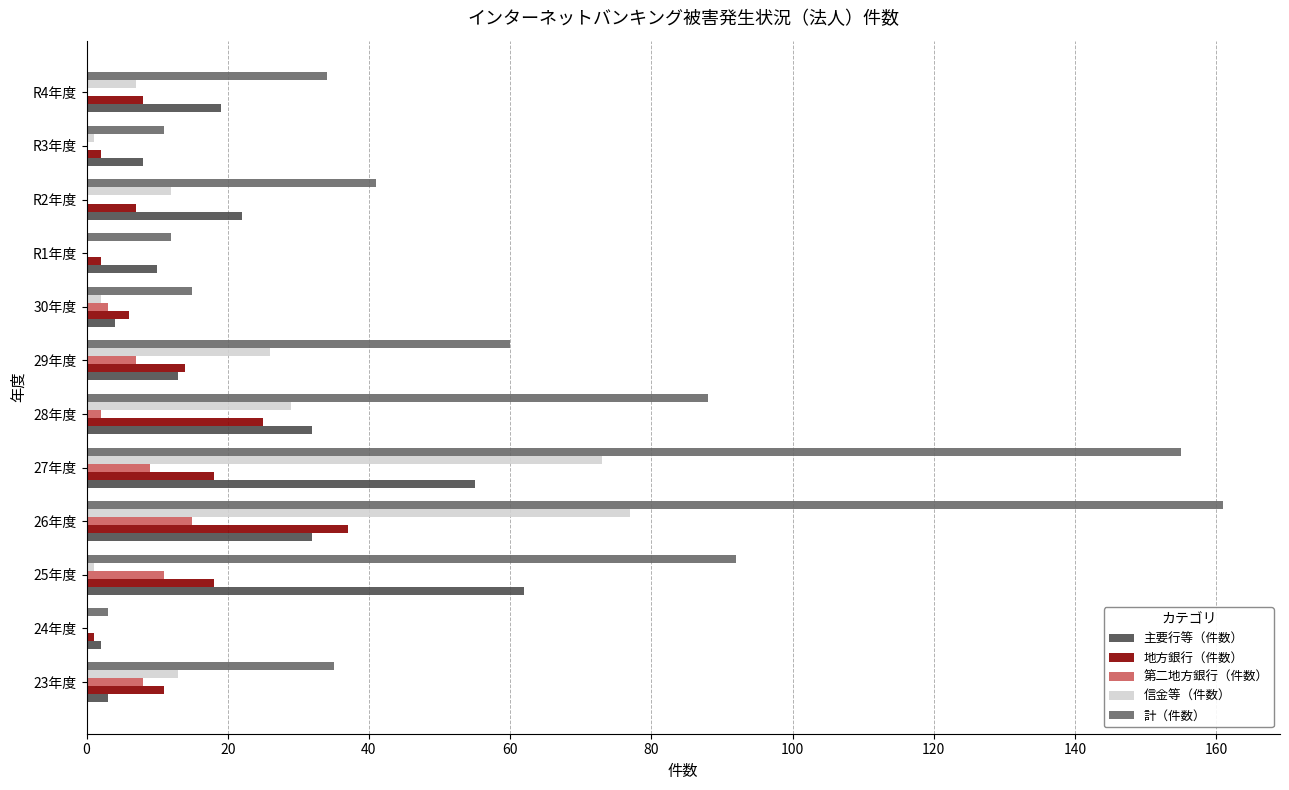

At which category is the sum across all series the highest?

26年度